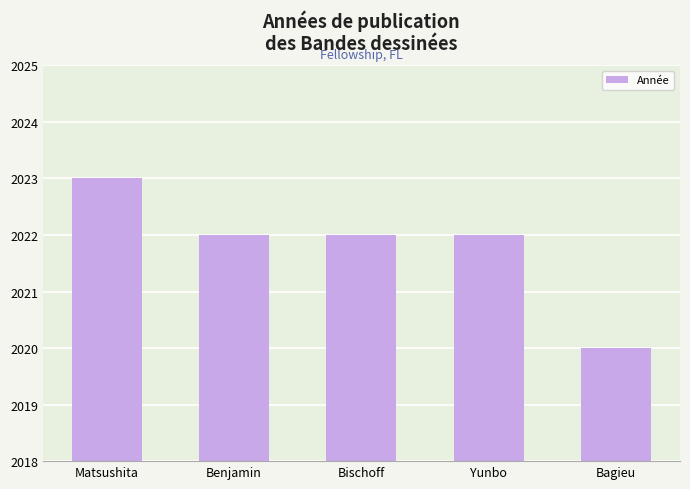

What is the label of the 1st bar from the left?

Matsushita